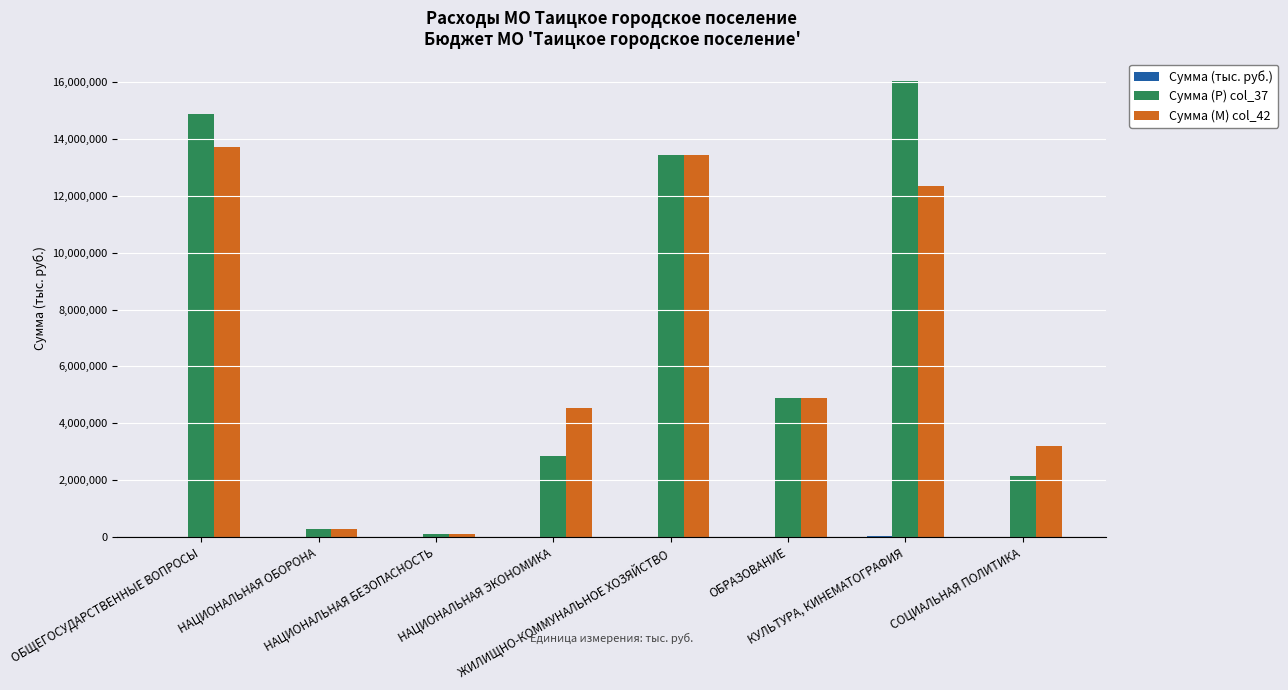

What is the sum of all Сумма (Р) col_37 values?

54561790.0